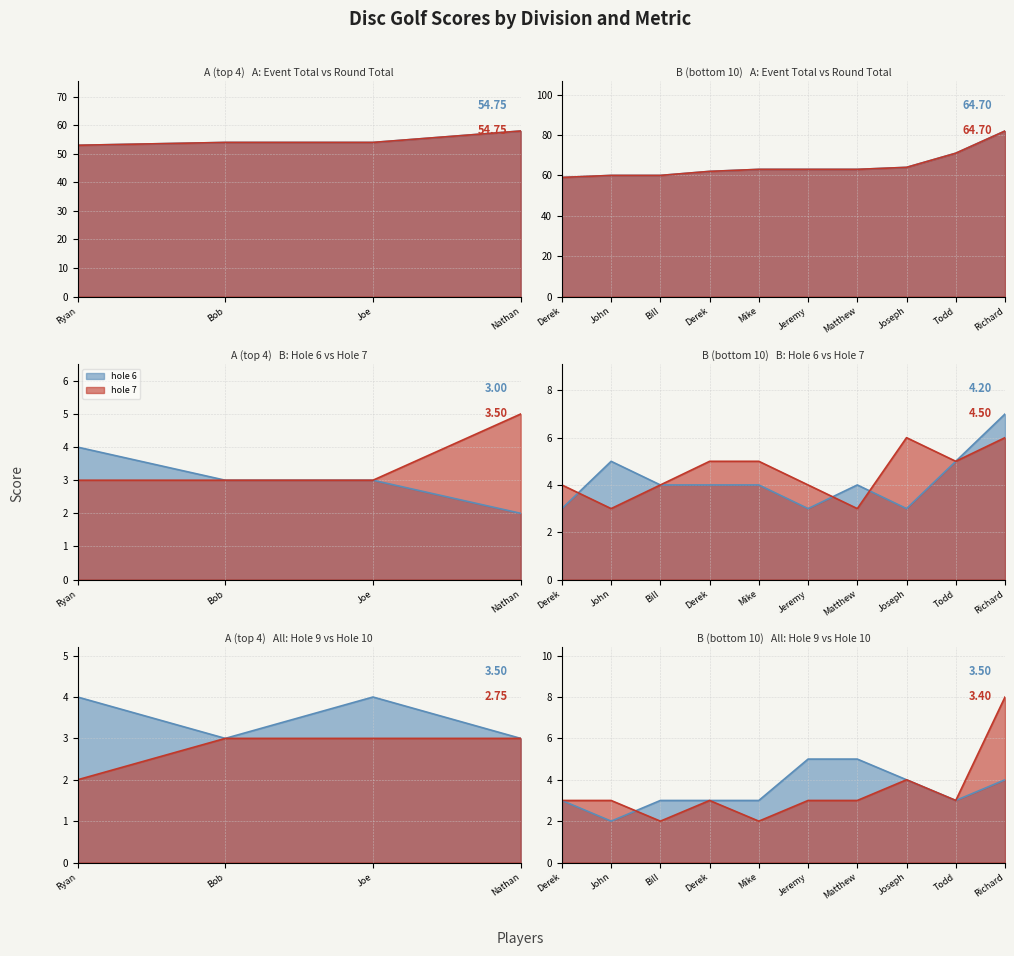

True or false: round_total_score and hole_6 intersect in this chart.

False